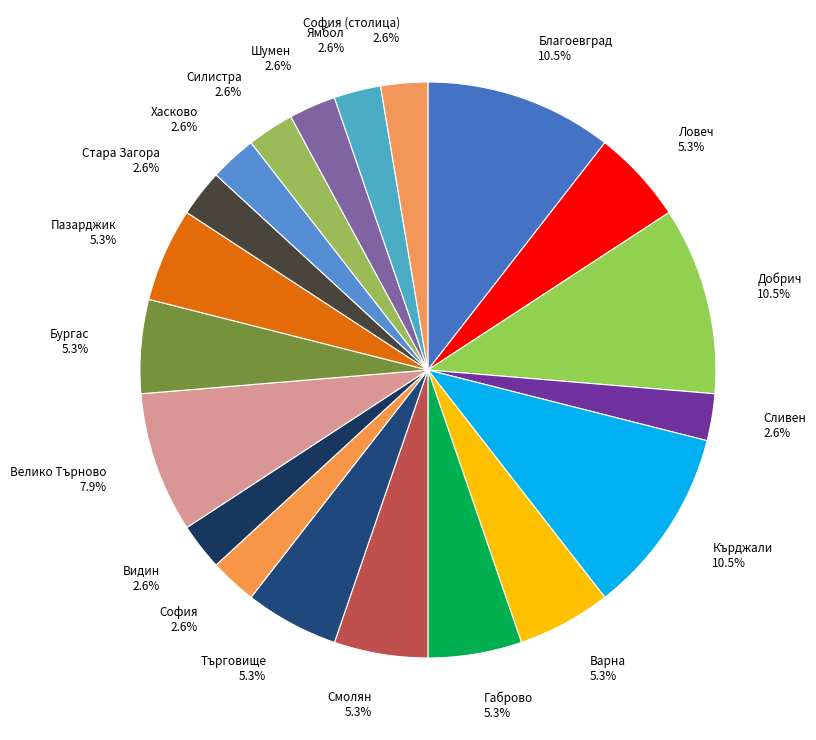

How many segments does this pie chart have?

20